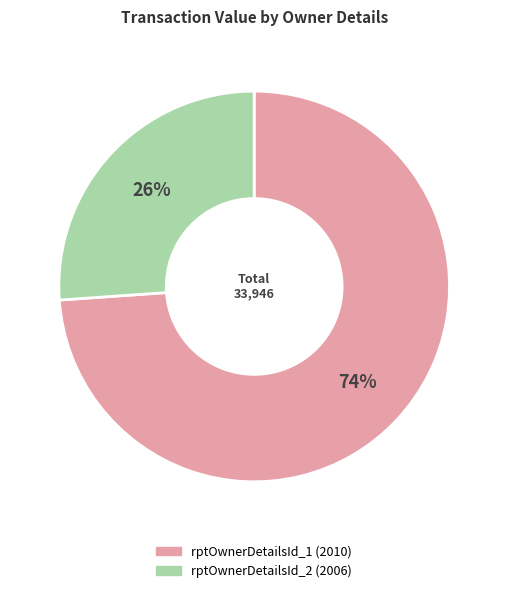

Which category accounts for the majority?

rptOwnerDetailsId_1 (2010)